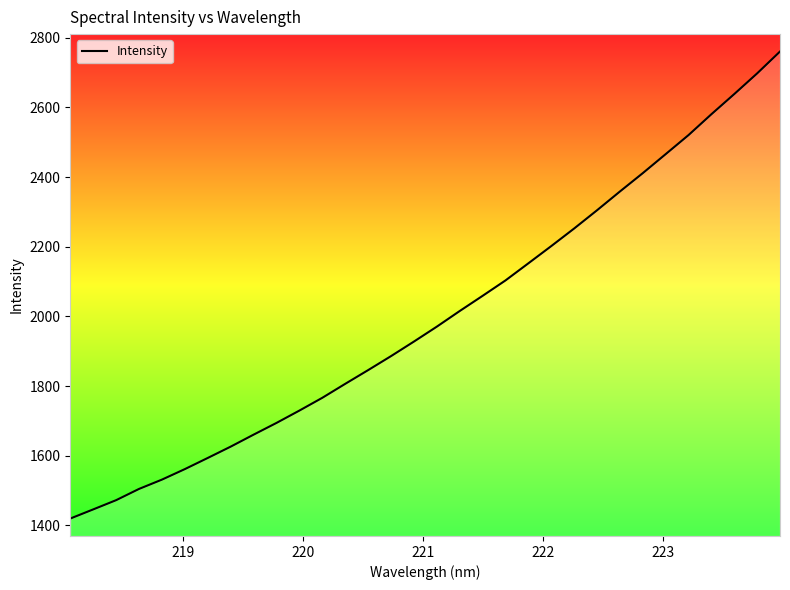

What is the minimum value shown in the chart?

1419.7